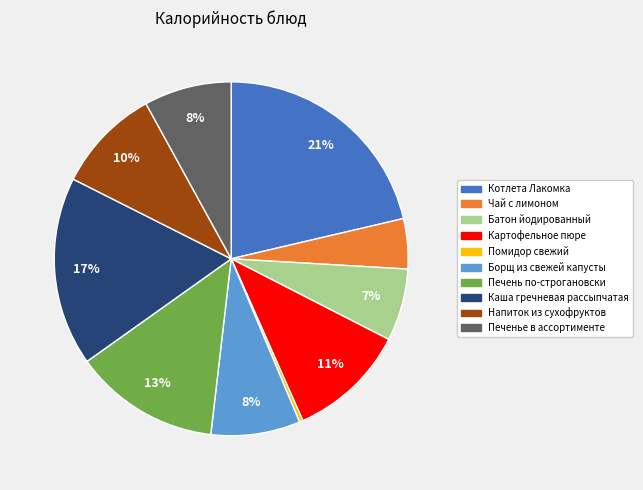

To the nearest percent, what is the combined percentage of Батон йодированный and Печенье в ассортименте?

15%